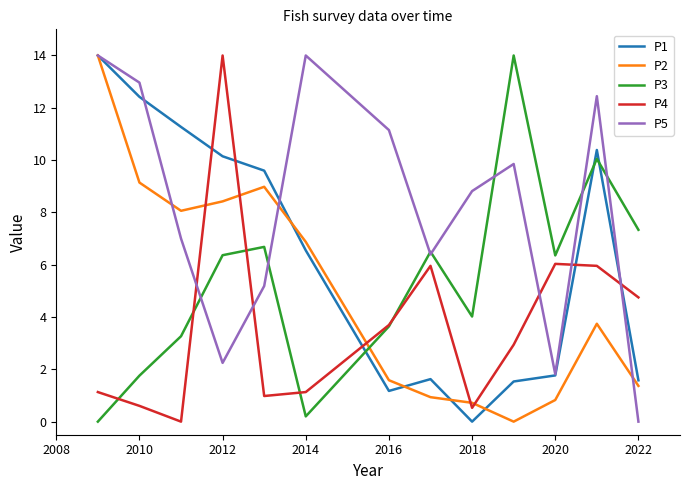

How many interior local peaks does the P5 series have?

3